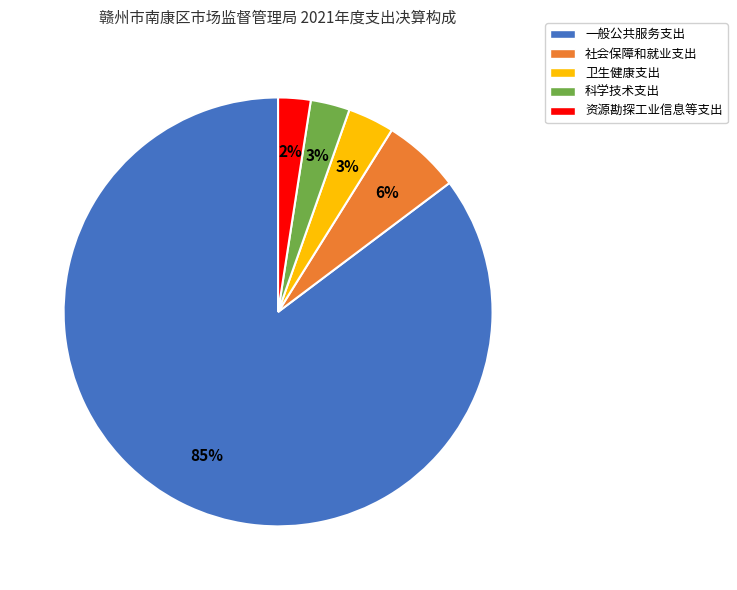

To the nearest percent, what is the average slice percentage?

20%